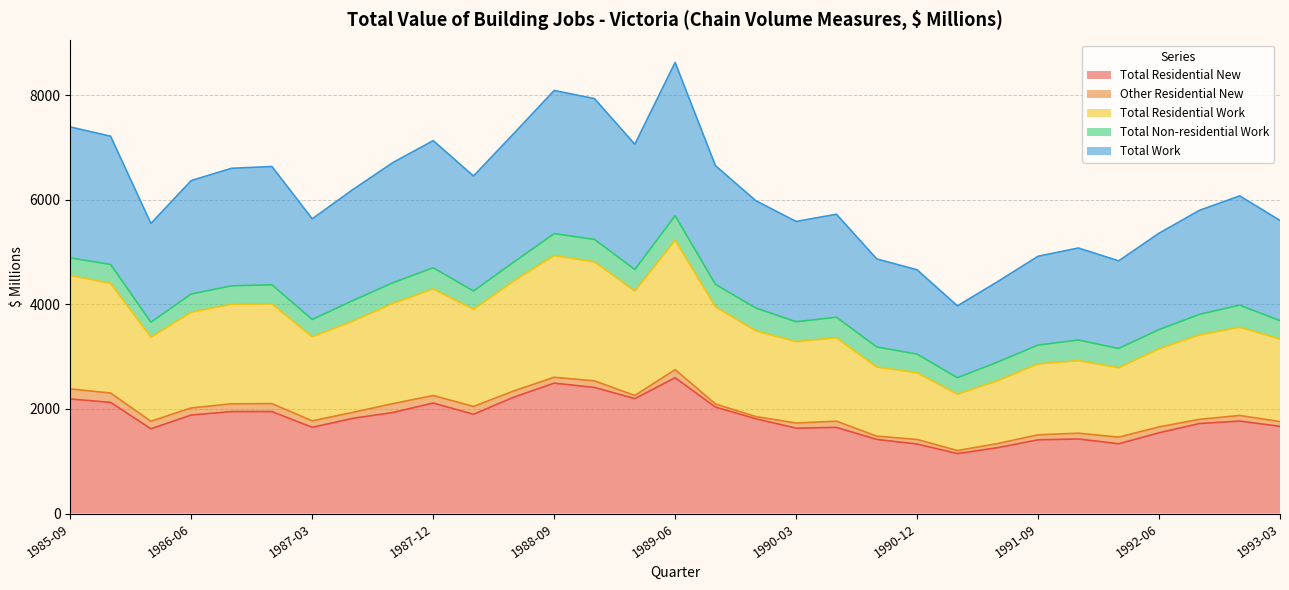

How many values in the Total Work series exceed 6073?

16